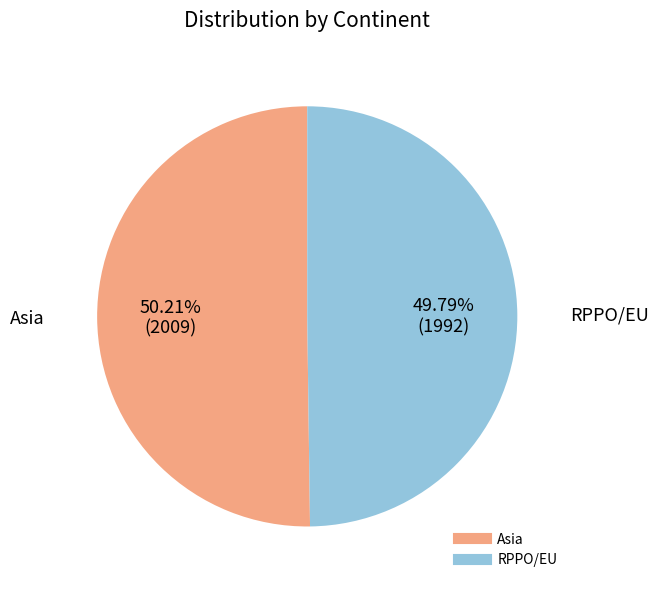

Does any single category account for the majority?

Yes